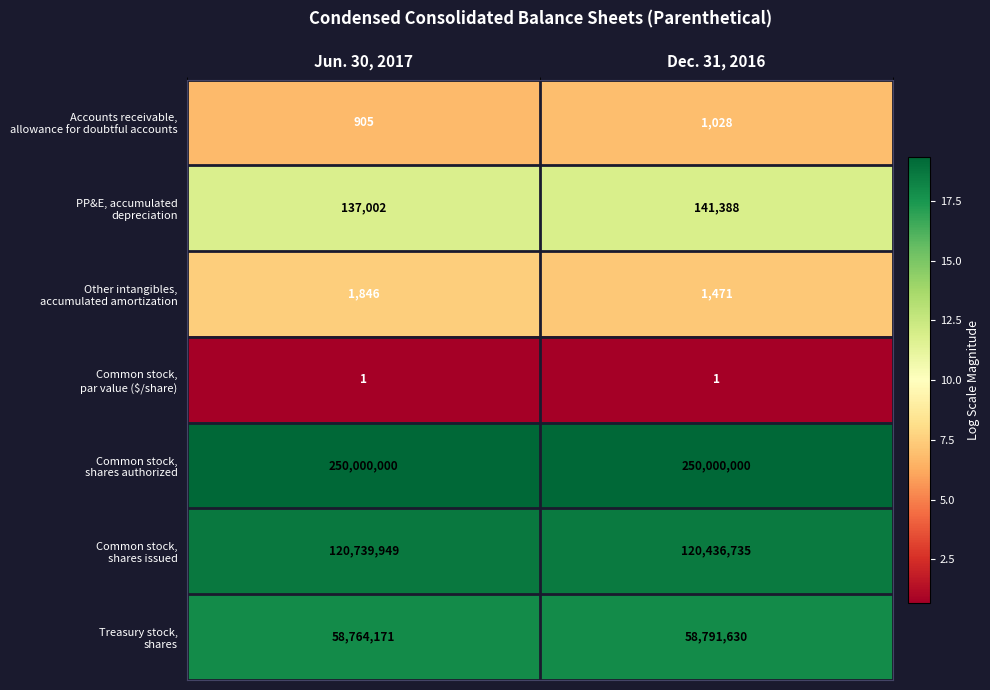

What is the difference between the highest and lowest values at Dec. 31, 2016?

249999999